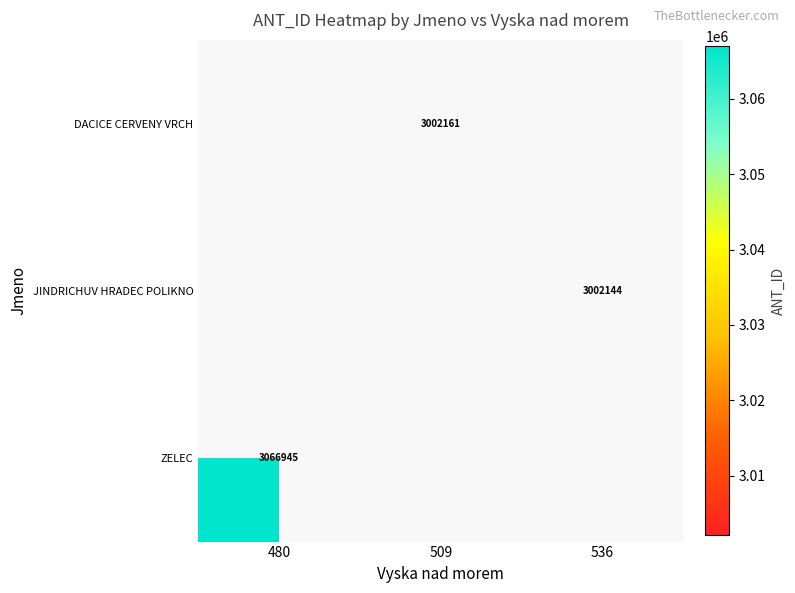

At which category does the chart reach its peak across all series?

480